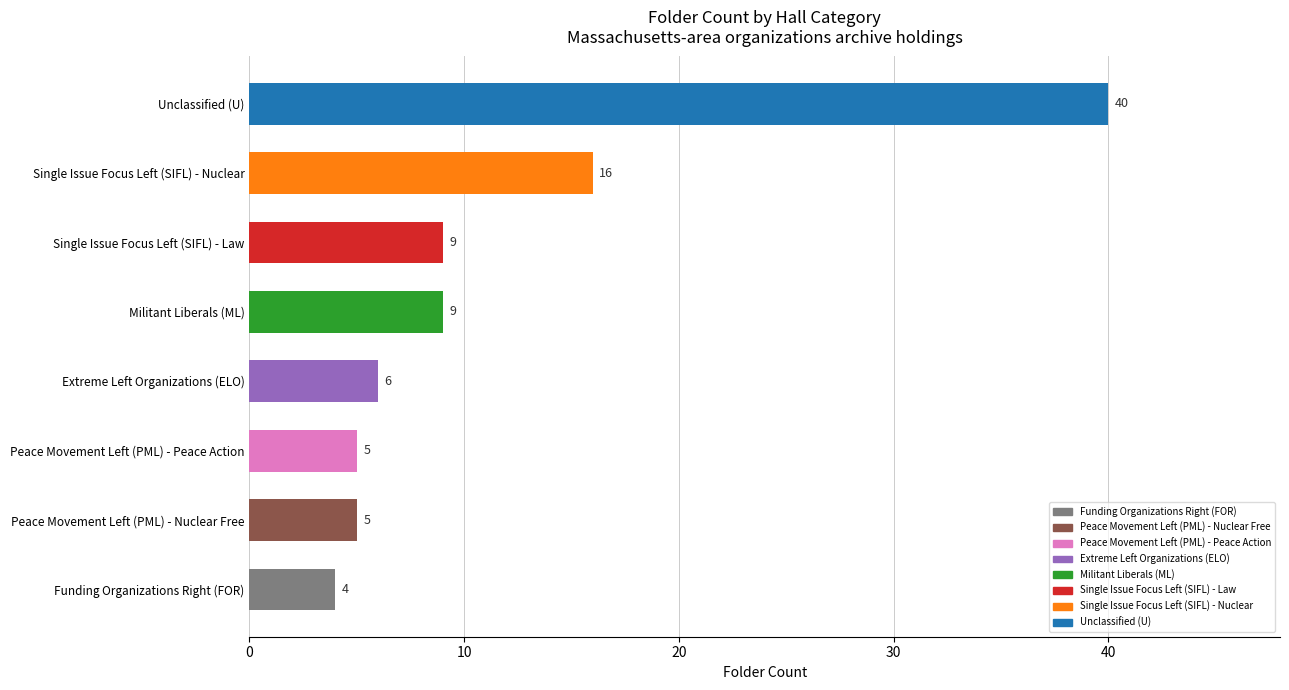

Reading bottom to top, list all the values displayed in this chart.

4	5	5	6	9	9	16	40